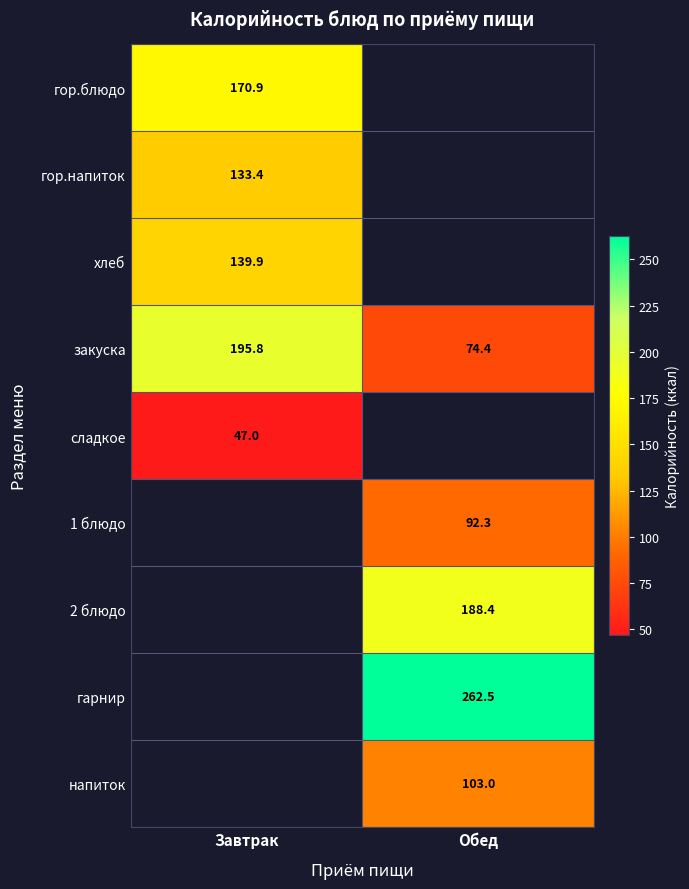

The 2 блюдо series shows 66.1 at Обед. True or false?

False